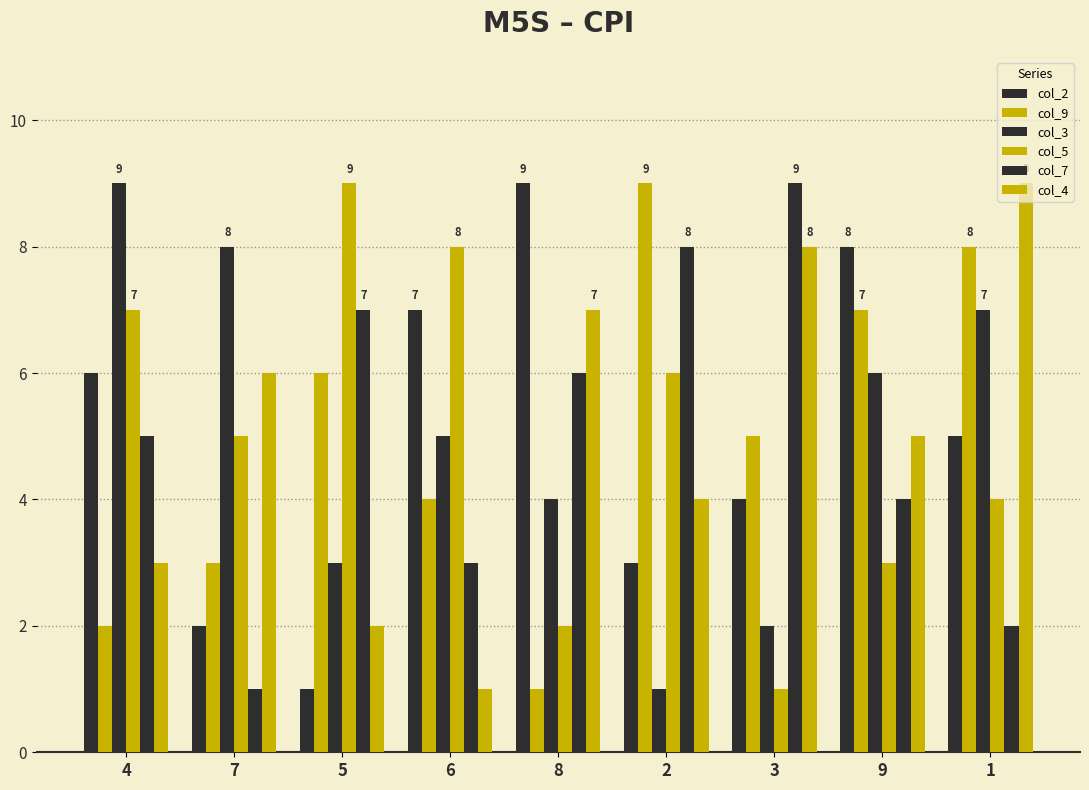

At which category is the sum across all series the highest?

1